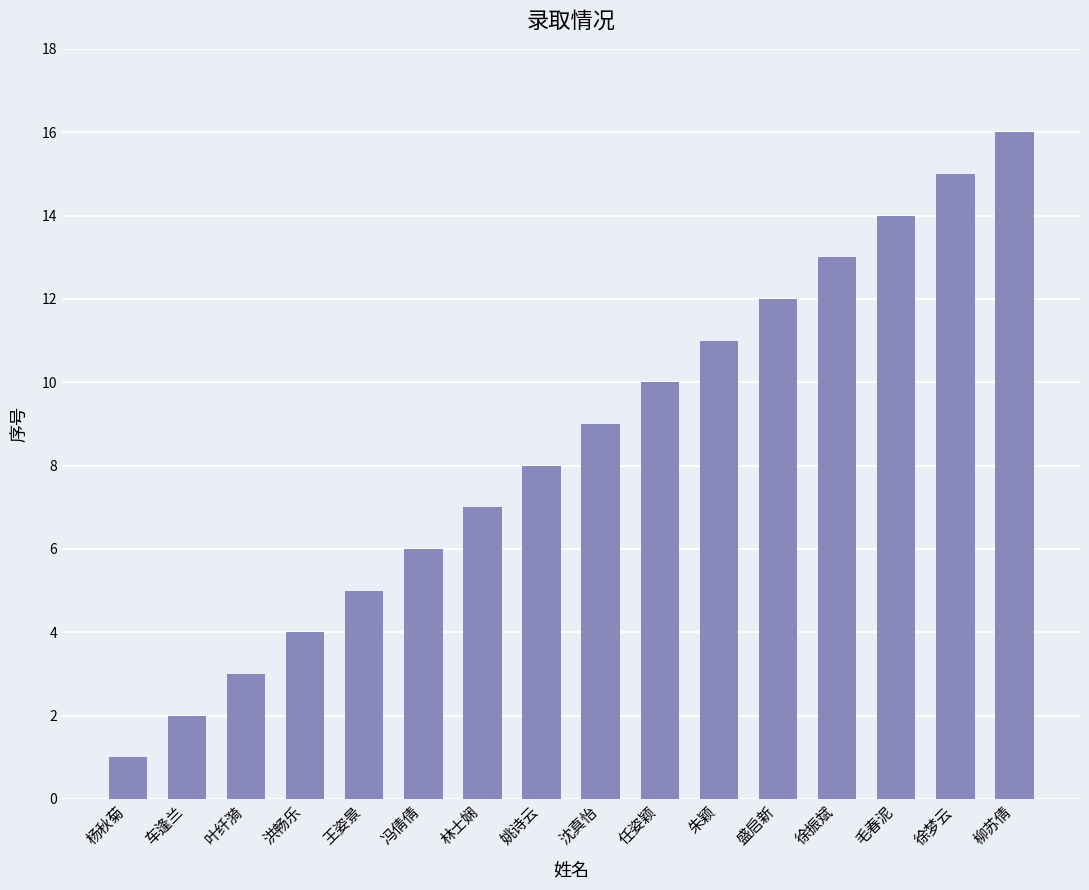

What is the value of the 10th bar from the left?

10